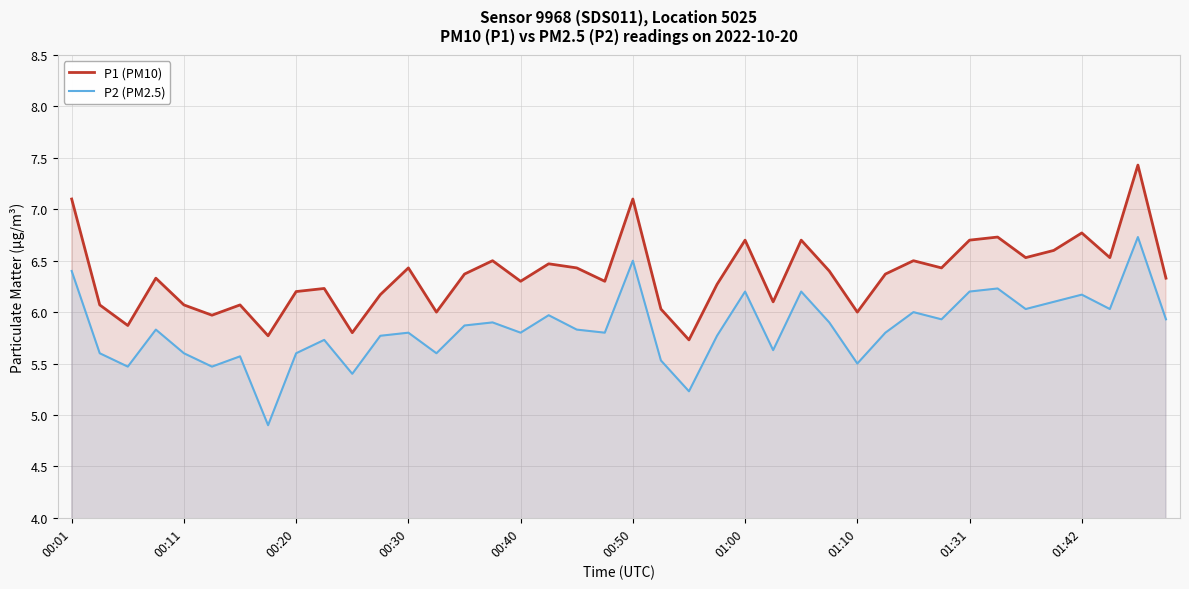

What is the highest value of the P2 (PM2.5) series?

6.7